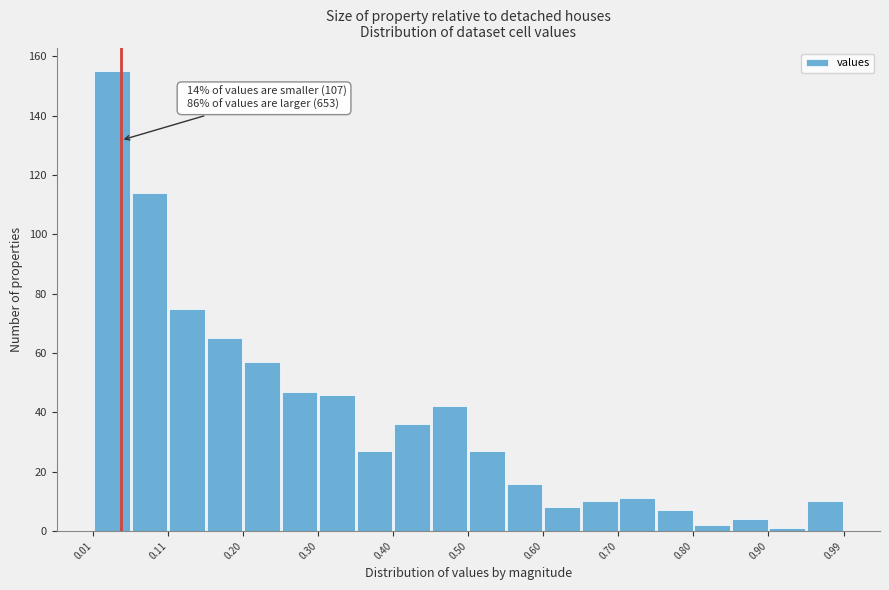

Over which range of the x-axis is the bar tallest?

0.01 to 0.06